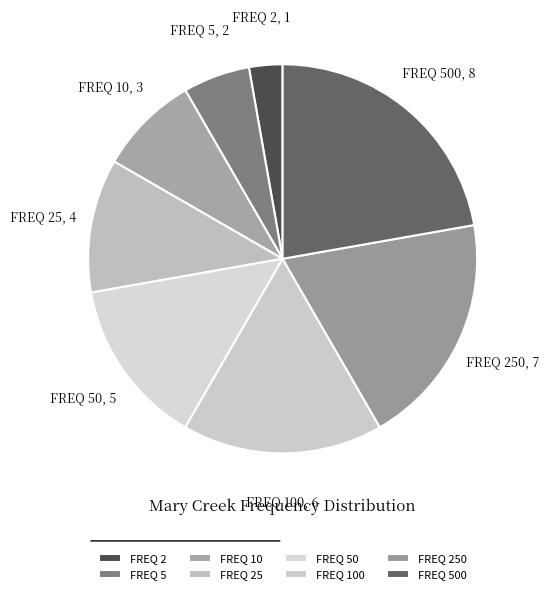

Is it true that FREQ 10 is 8% of the pie?

True